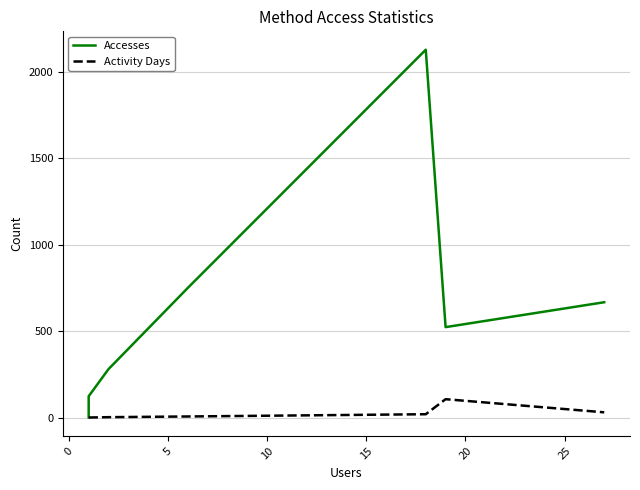

At how many categories does at least one series exceed 467?

4